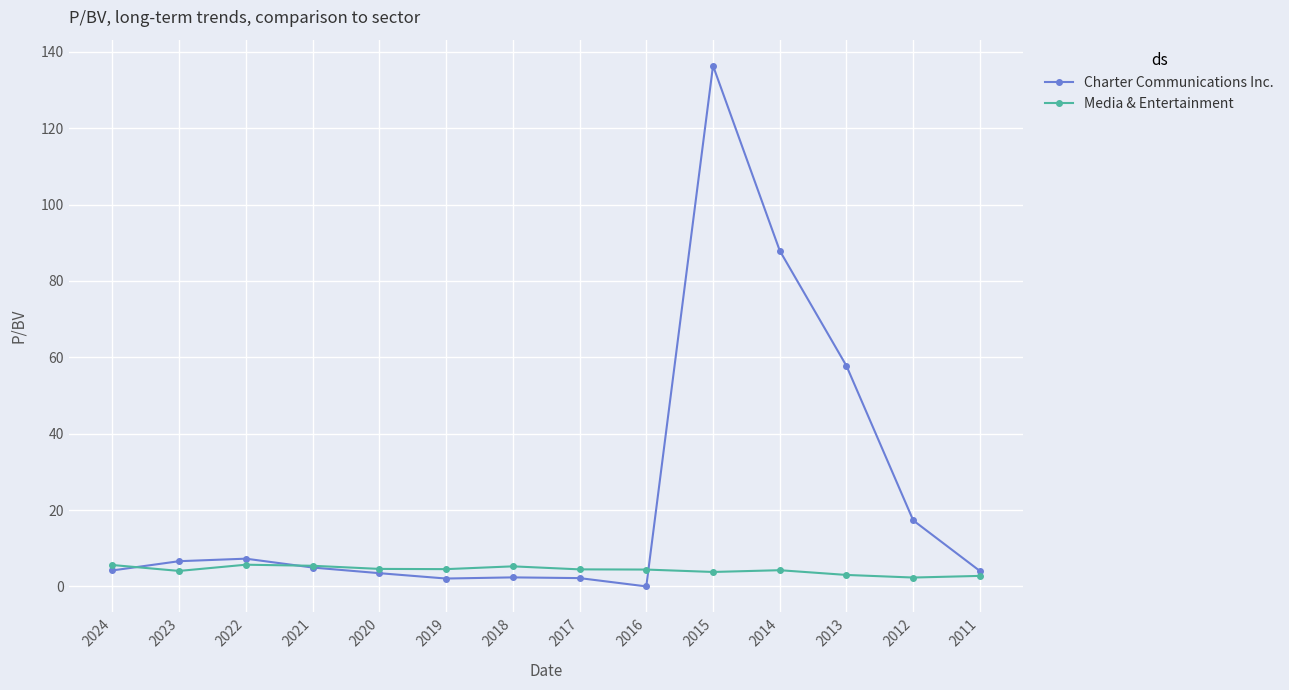

Read the Media & Entertainment value at 2020.

4.6